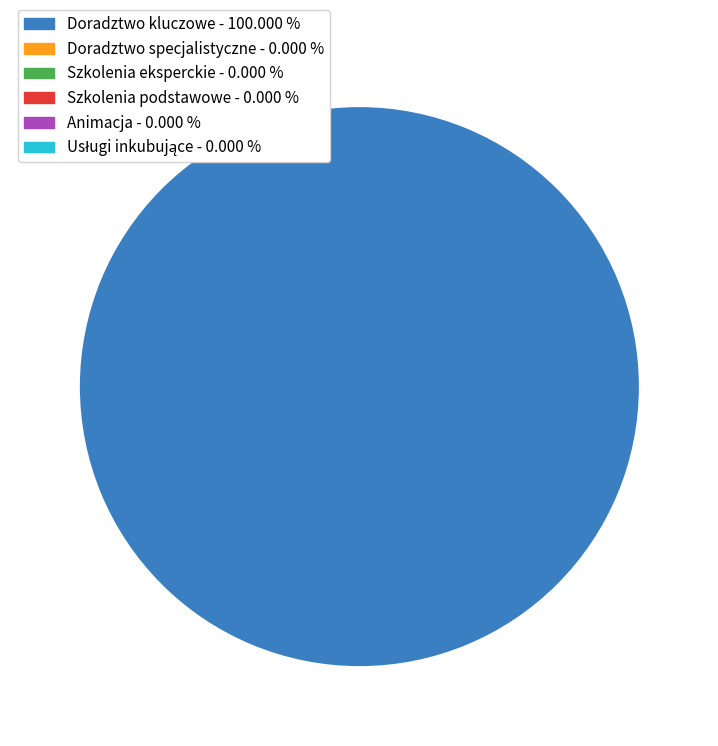

Is there any slice that represents more than half of the pie?

Yes